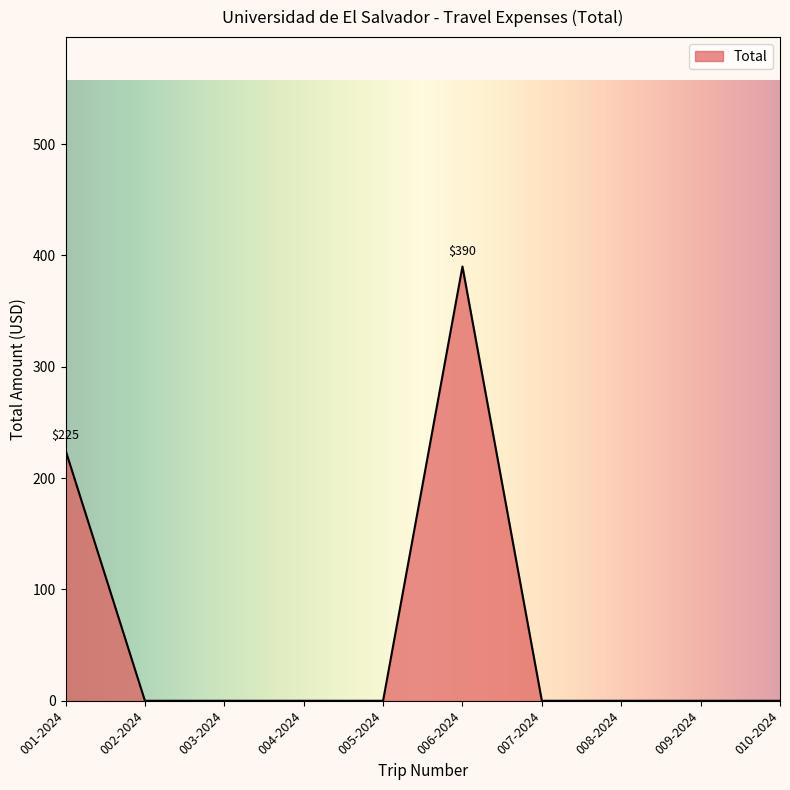

Is it true that the value at 003-2024 is 0?

True